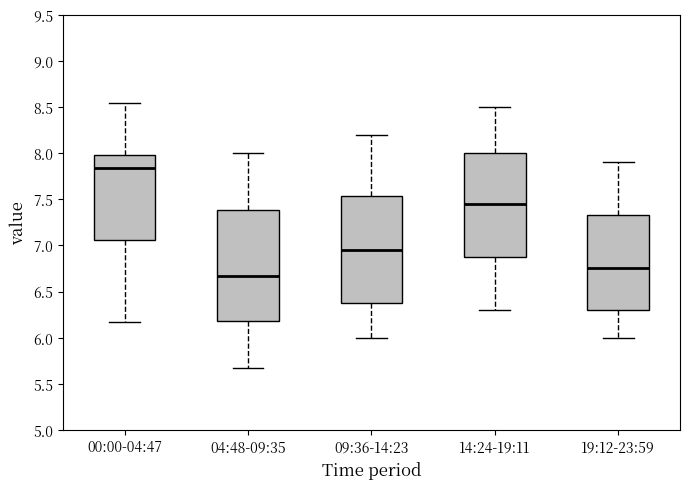

Which box's median line is the highest?

00:00-04:47